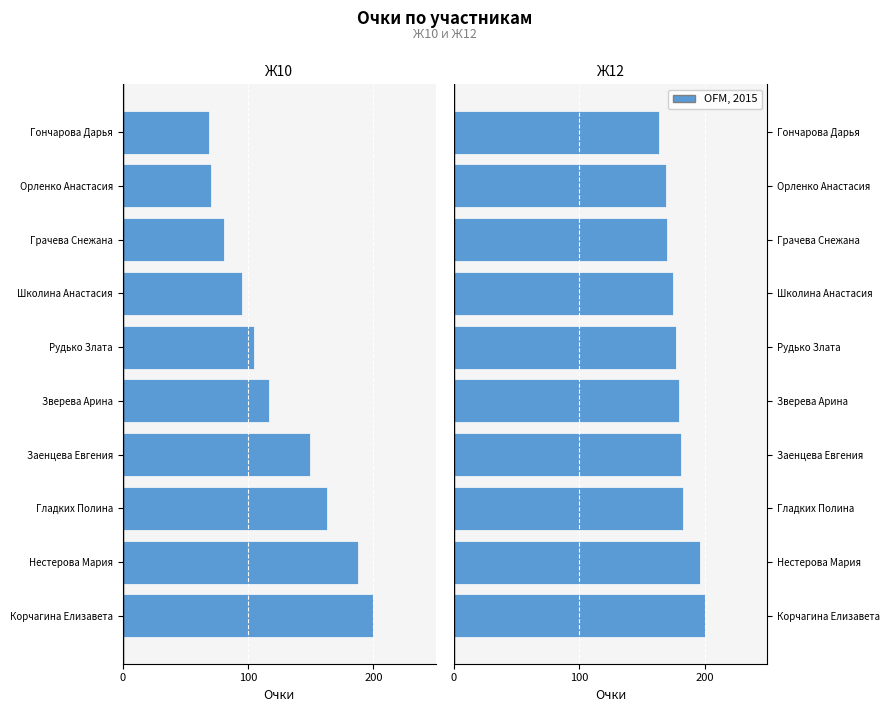

Where does the Ж10 series first go above -105?

Школина Анастасия